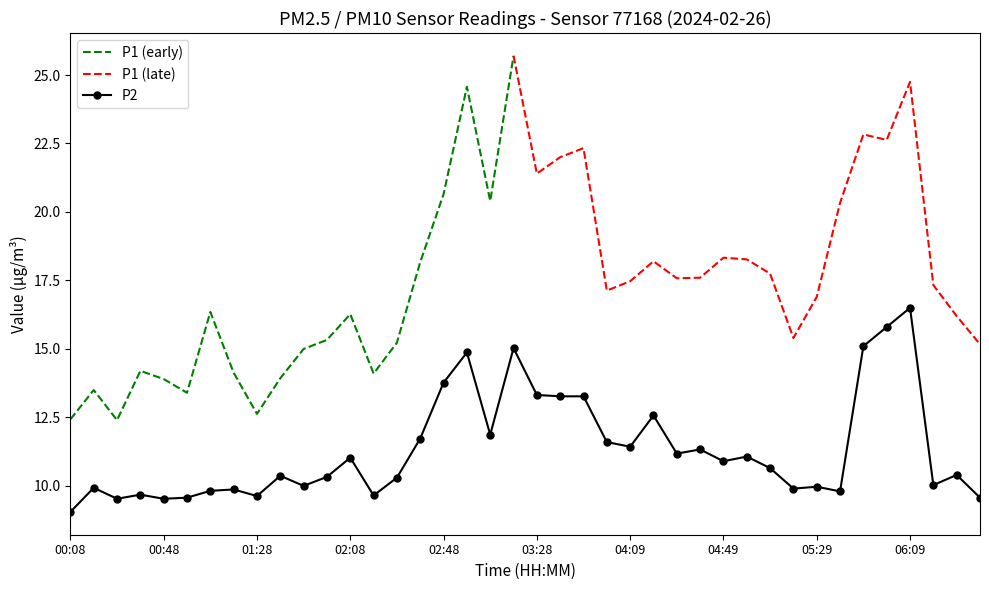

What is the difference between the maximum and minimum values?

7.4